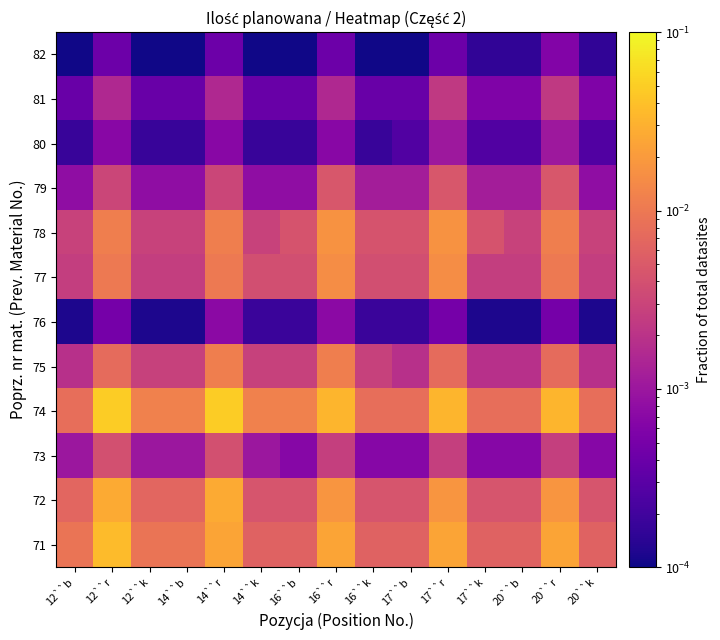

At which category is the sum across all series the highest?

12``r